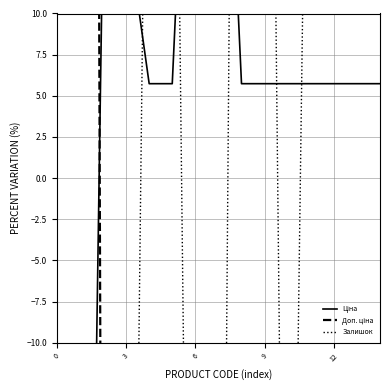

In Залишок, how many points are higher than both neighbors (excluding endpoints)?

4